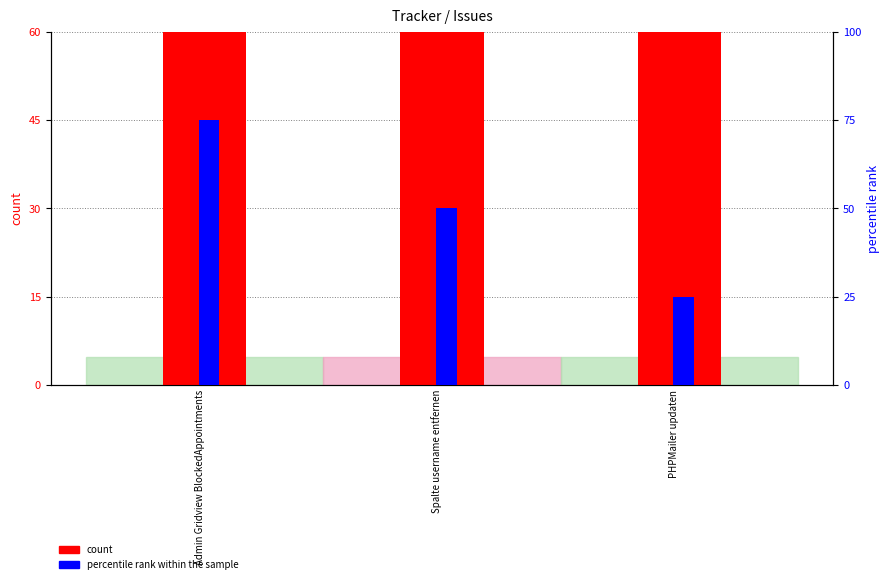

Read the count value at Admin Gridview BlockedAppointments.

467